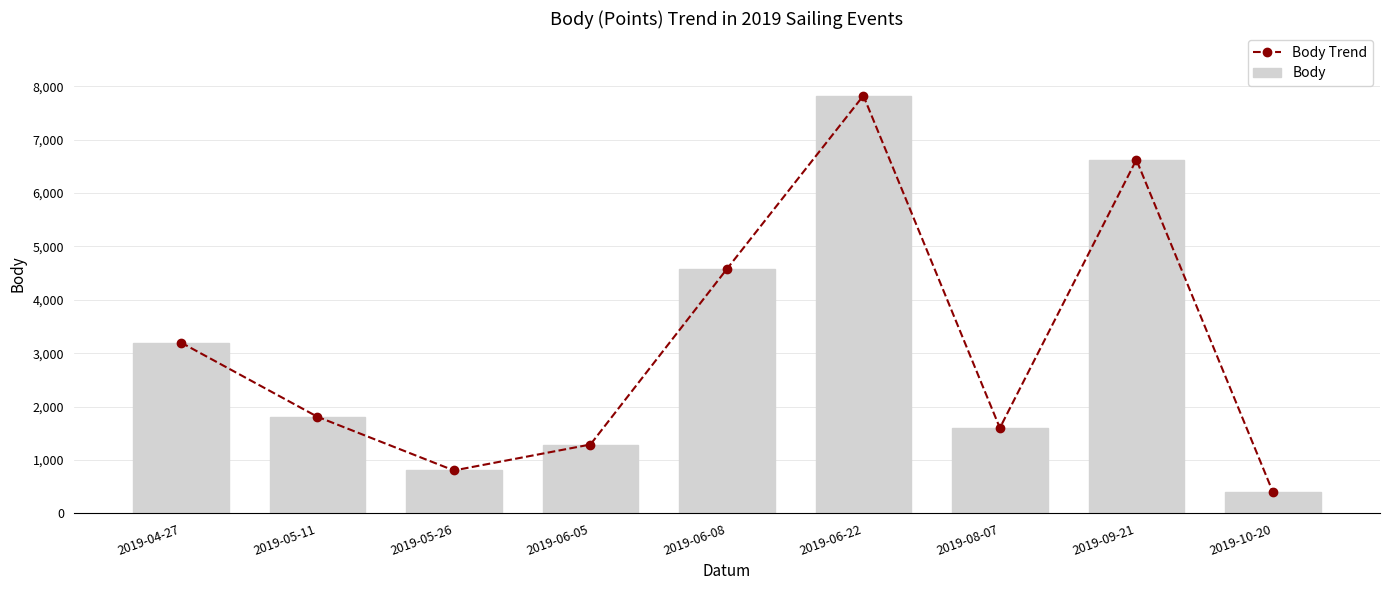

Where does the Body series first go above 1810?

2019-04-27